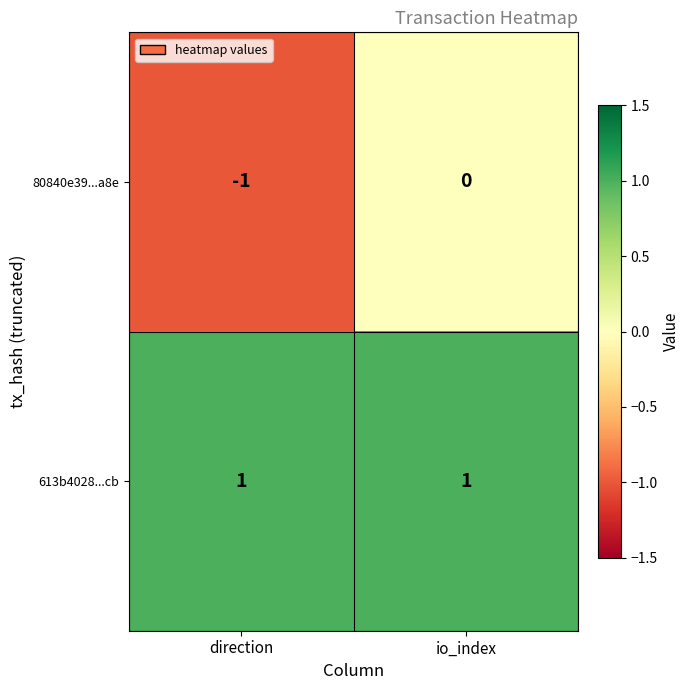

The 80840e39...a8e series shows -1 at direction. True or false?

True